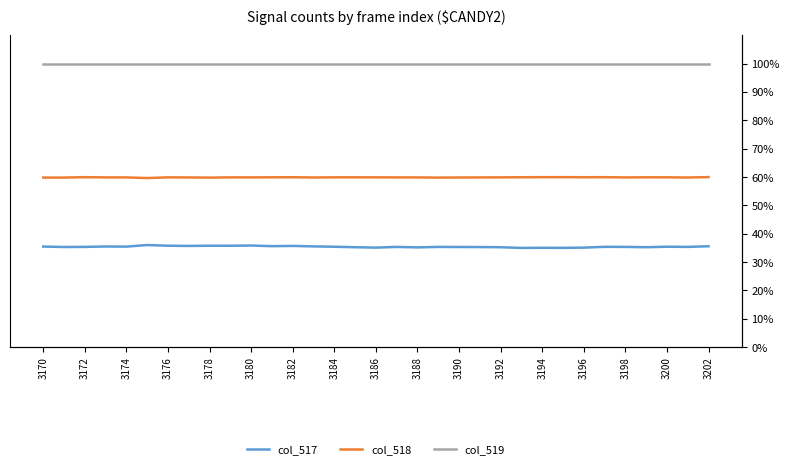

Which series has the widest spread of values?

col_517